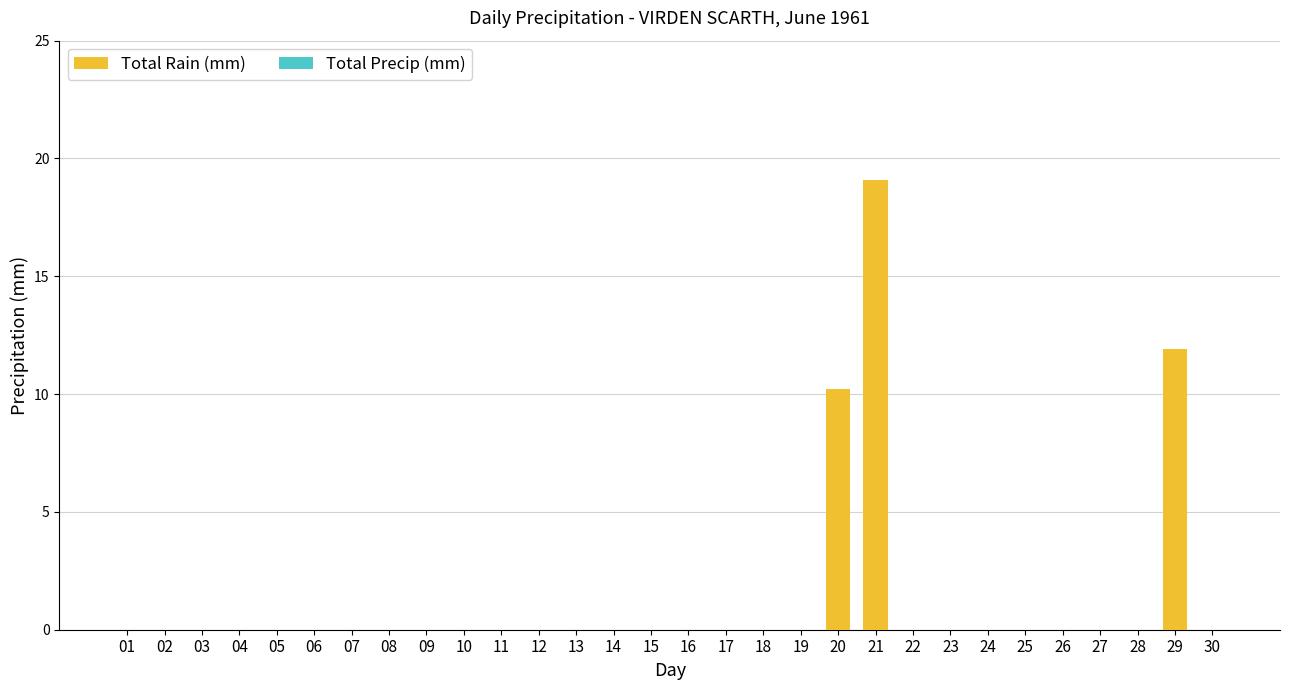

How many data points does each series have?

30